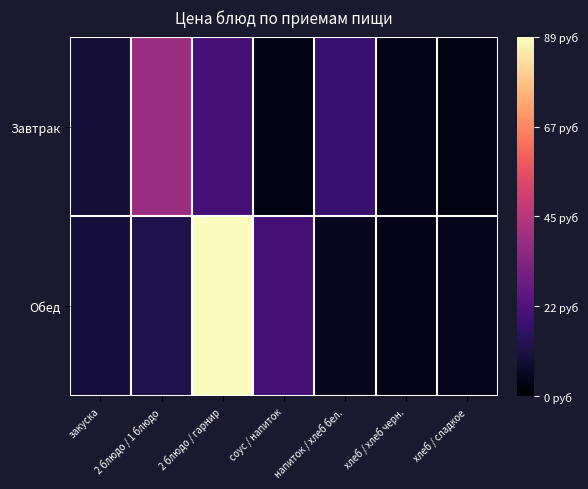

Rank the series by their average value, from lowest to highest.

Завтрак, Обед